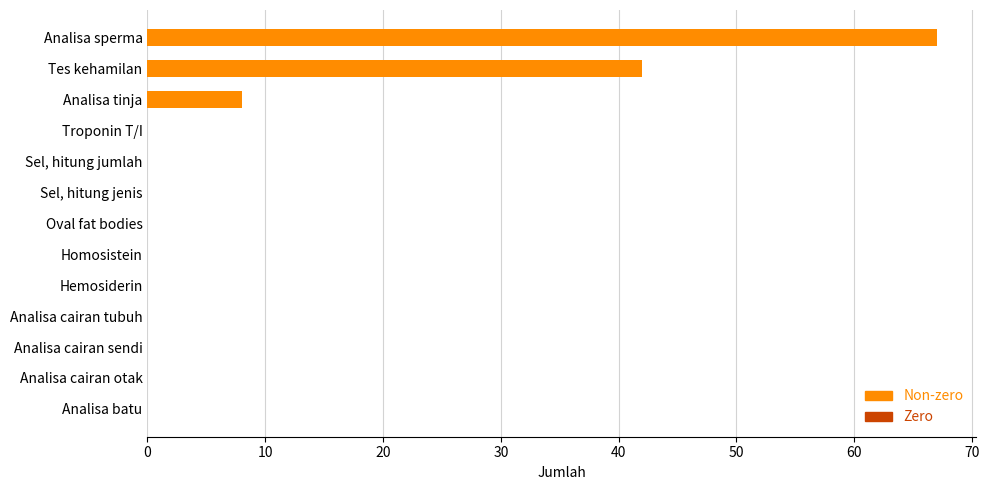

The chart shows a value of -36 at Analisa cairan sendi. True or false?

False